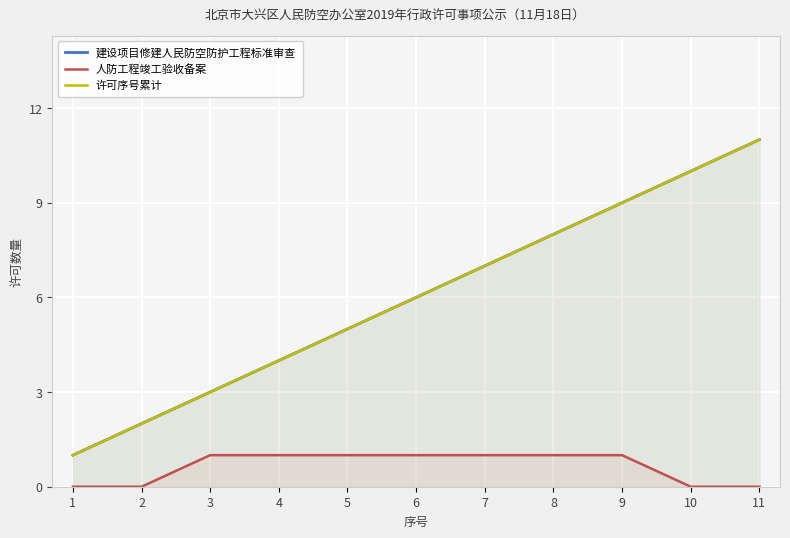

Reading left to right, extract all data points from this chart.

建设项目修建人民防空防护工程标准审查: 1	2	3	4	5	6	7	8	9	10	11
人防工程竣工验收备案: 0	0	1	1	1	1	1	1	1	0	0
许可序号累计: 1	2	3	4	5	6	7	8	9	10	11